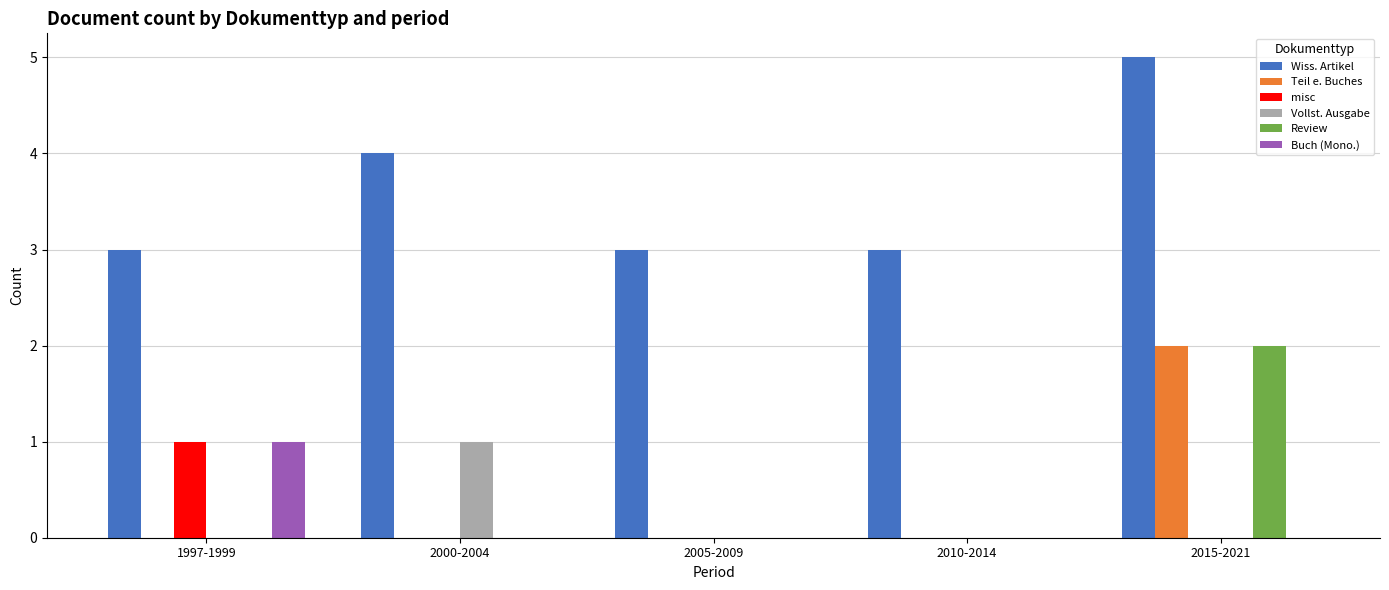

The value of Vollst. Ausgabe at 2000-2004 is 2. True or false?

False